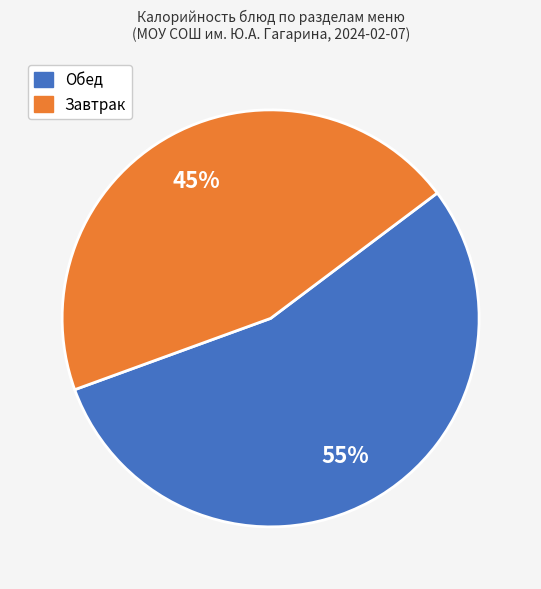

Is there any slice that represents more than half of the pie?

Yes